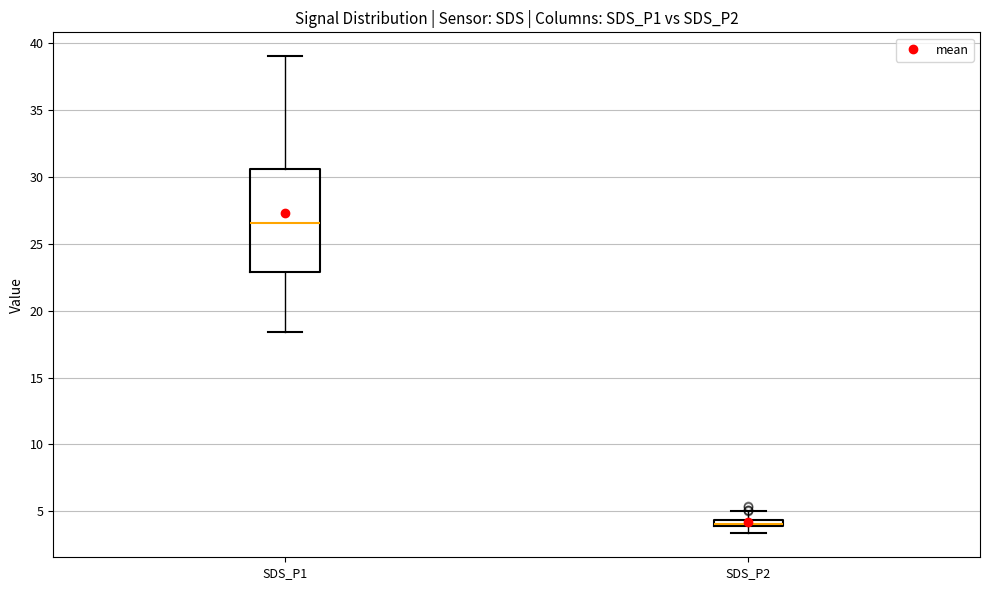

Which box has the lowest median line?

SDS_P2